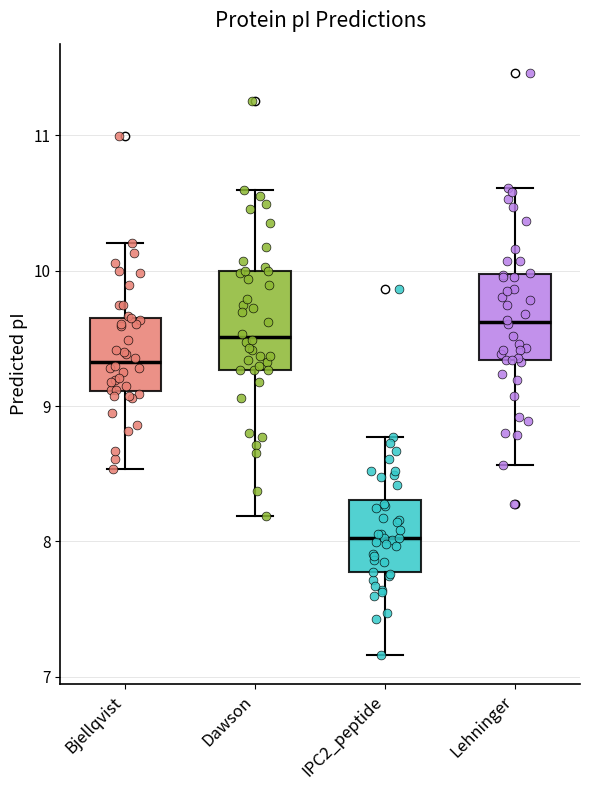

Reading left to right, read every box against the y-axis: the position of its median line, the range the box covers, and the ends of its whiskers. The values are not printed on the chart, so give them approximately, as read against the axis.

Bjellqvist: median 9.3, box 9.1 to 9.7, whiskers 8.5 to 10.2
Dawson: median 9.5, box 9.3 to 10.0, whiskers 8.2 to 10.6
IPC2_peptide: median 8.0, box 7.8 to 8.3, whiskers 7.2 to 8.8
Lehninger: median 9.6, box 9.3 to 10.0, whiskers 8.6 to 10.6